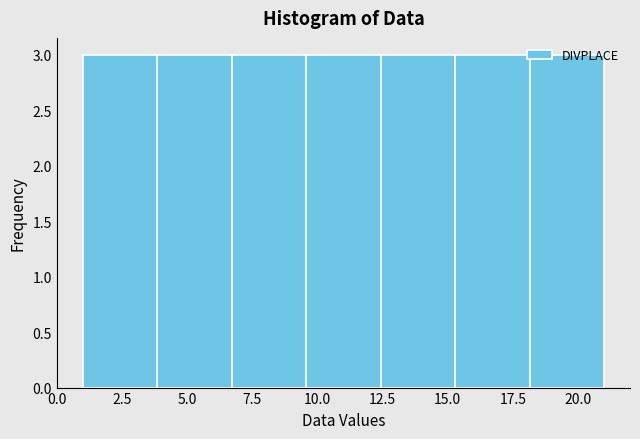

Reading left to right, list every bar in this chart as the range it spans on the x-axis followed by its height. Neither the bar edges nor the heights are printed on the chart, so give them approximately, as read against the axes.

1.0 to 4.0: 3
4.0 to 6.5: 3
6.5 to 9.5: 3
9.5 to 12.5: 3
12.5 to 15.5: 3
15.5 to 18.0: 3
18.0 to 21.0: 3